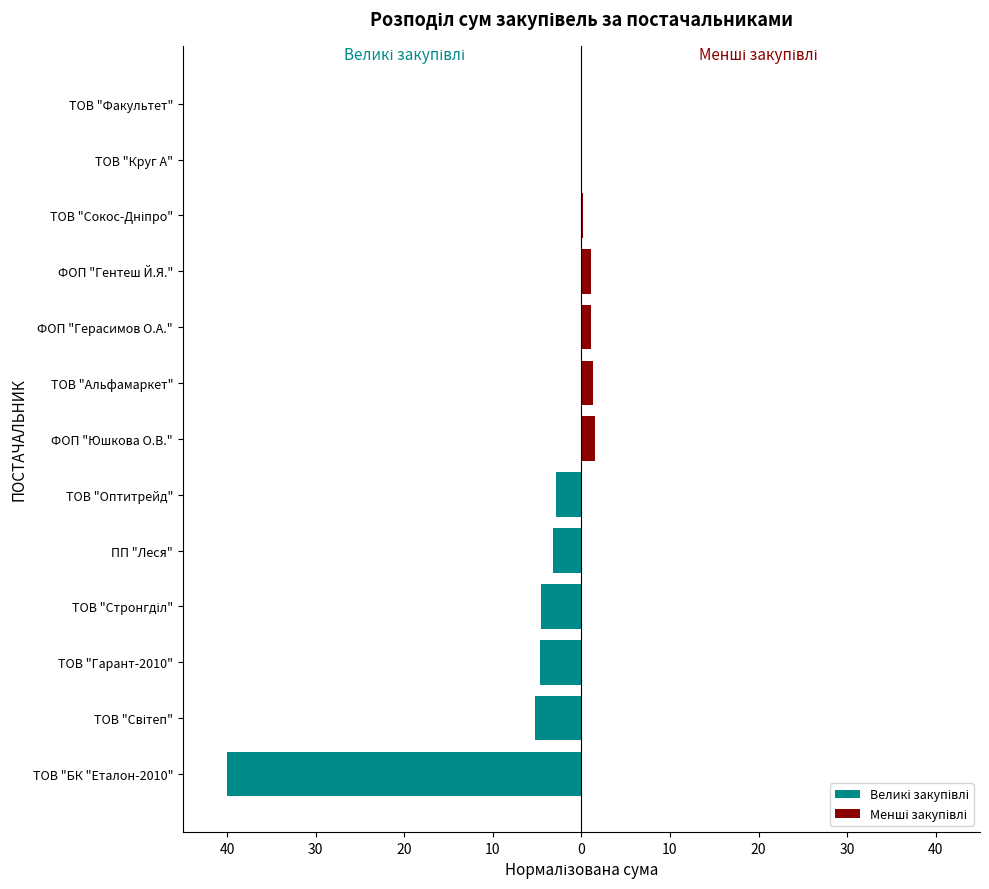

Count the number of categories in the chart.

13